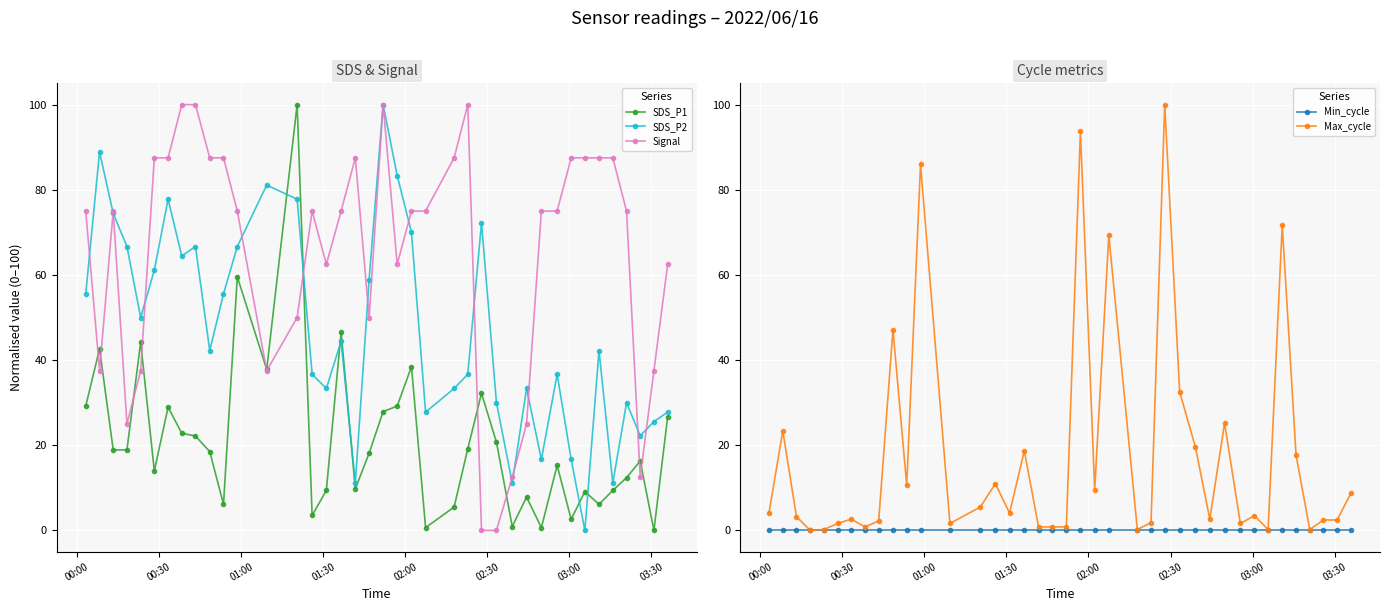

What is the value of the Signal point at the 34th from the left?

87.5